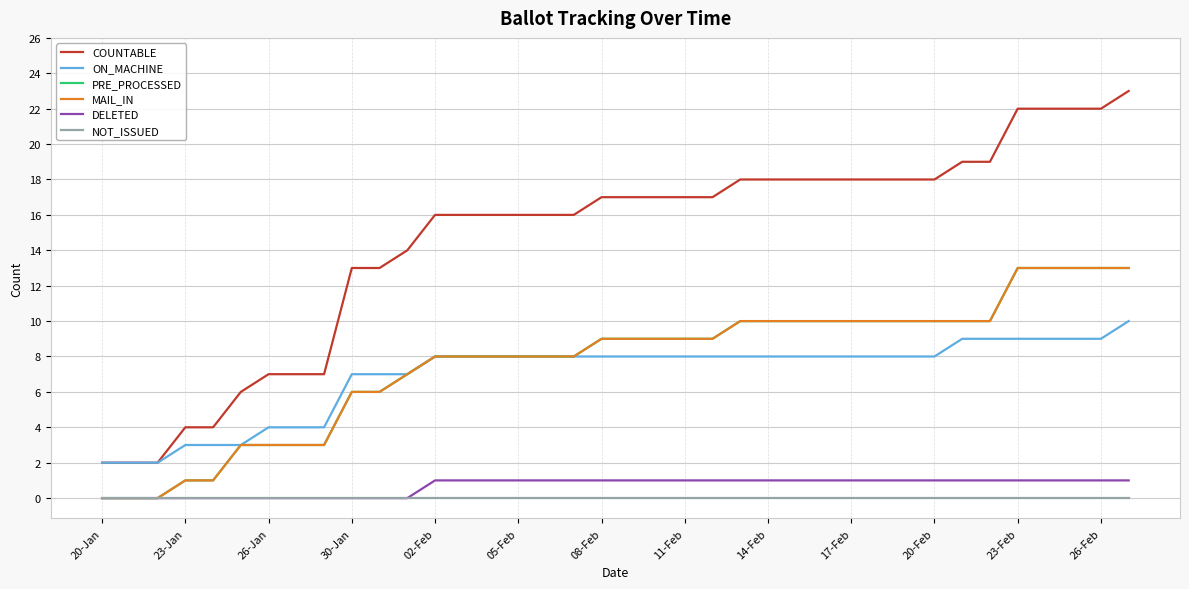

How many lines are shown in the chart?

6